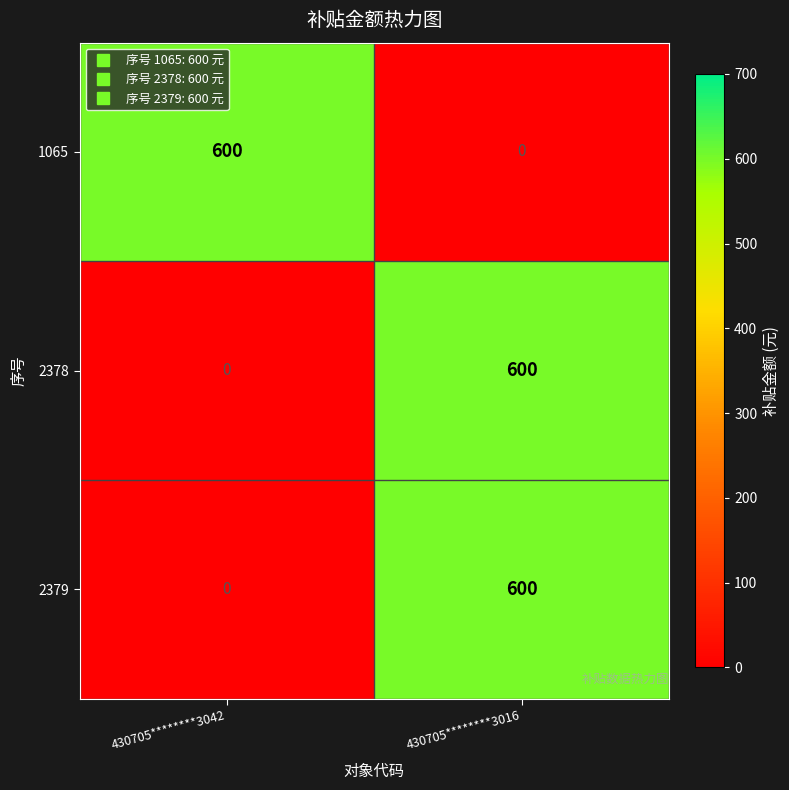

What is the sum of the 2378 values at 430705********3016 and 430705********3042?

600